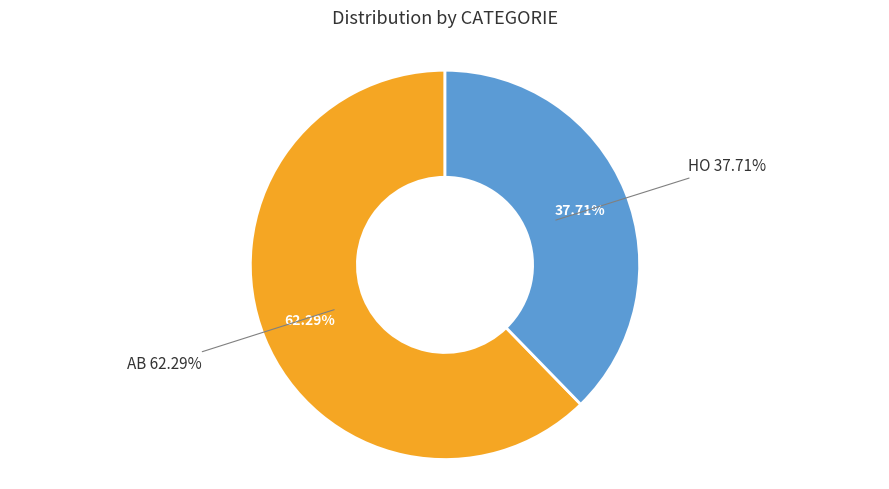

What is the largest slice in the pie chart?

AB